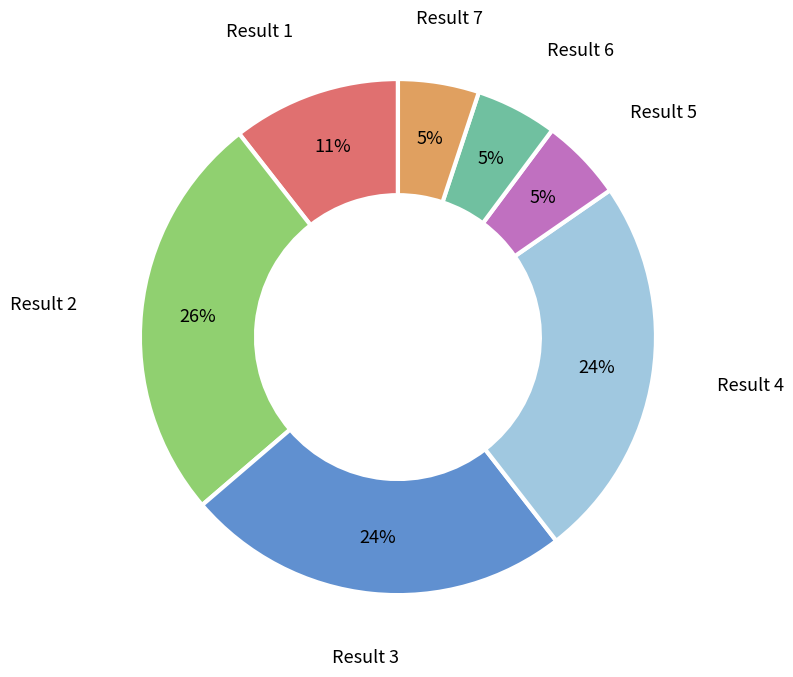

To the nearest percent, what is the average slice percentage?

14%